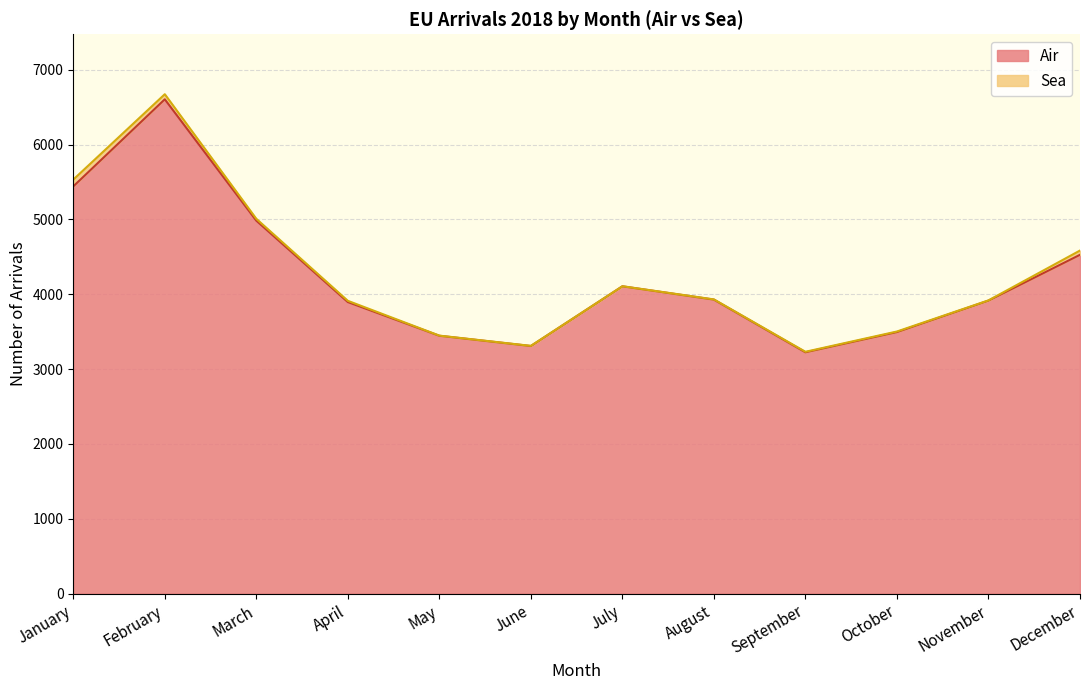

What is the value of the 1st point from the left?

5442